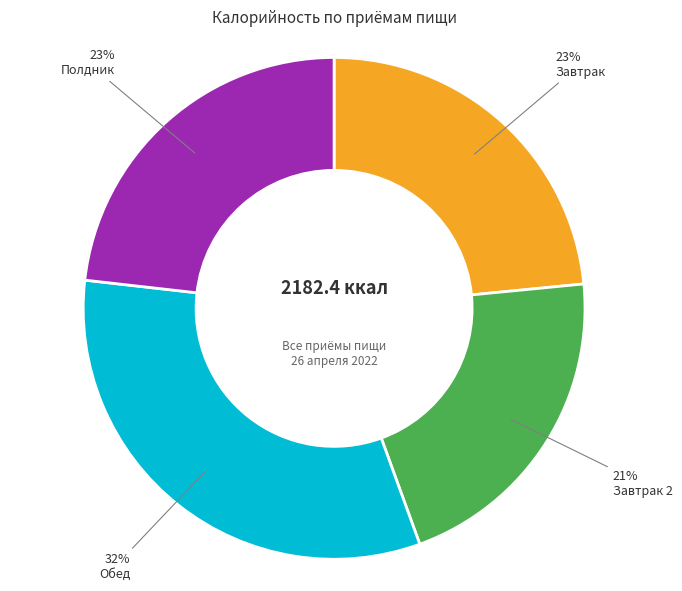

Is there any slice that represents more than half of the pie?

No